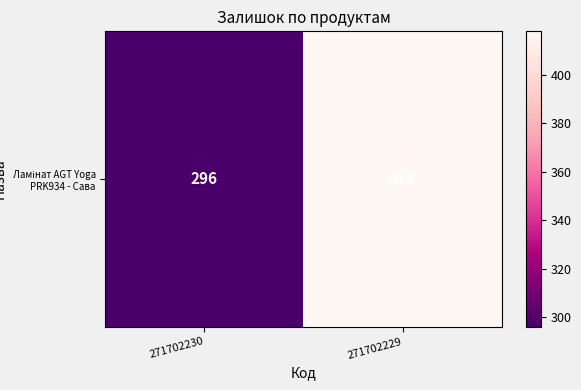

At which category does the chart reach its minimum across all series?

271702230